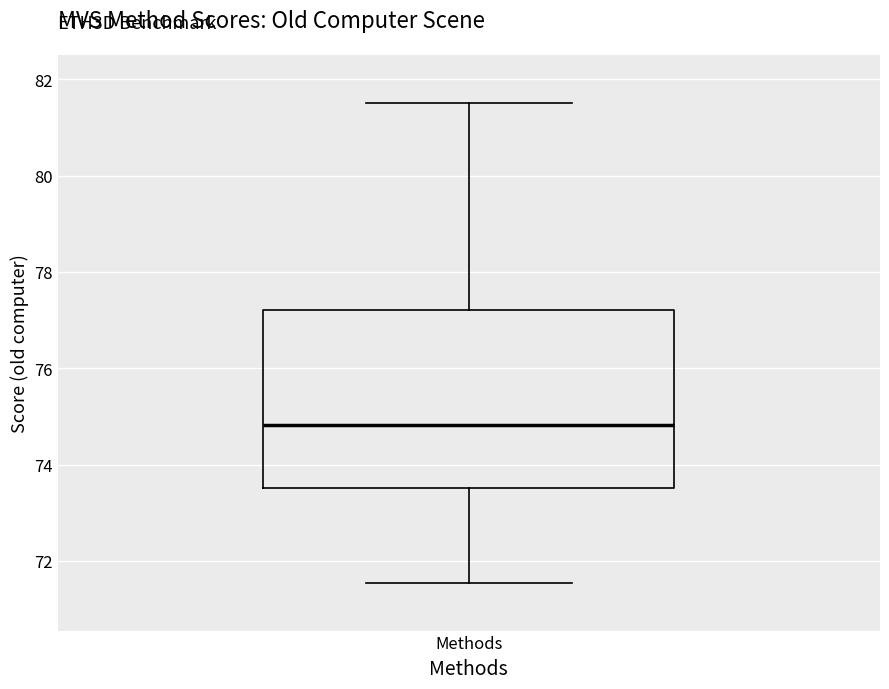

Where does the upper whisker of the box for Methods end on the y-axis? The values are not printed on the chart, so give them approximately, as read against the axis.

81.6